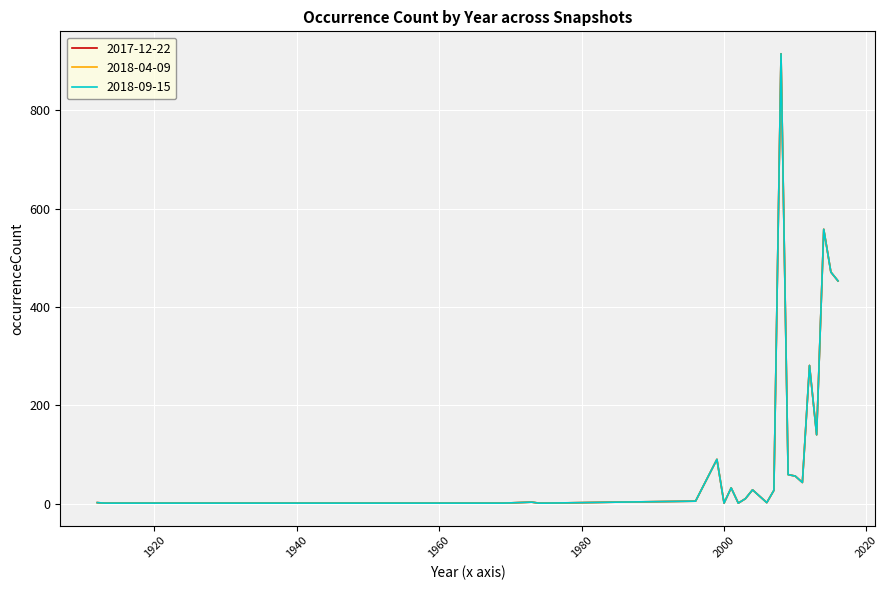

What is the sum of all 2018-04-09 values?

3186